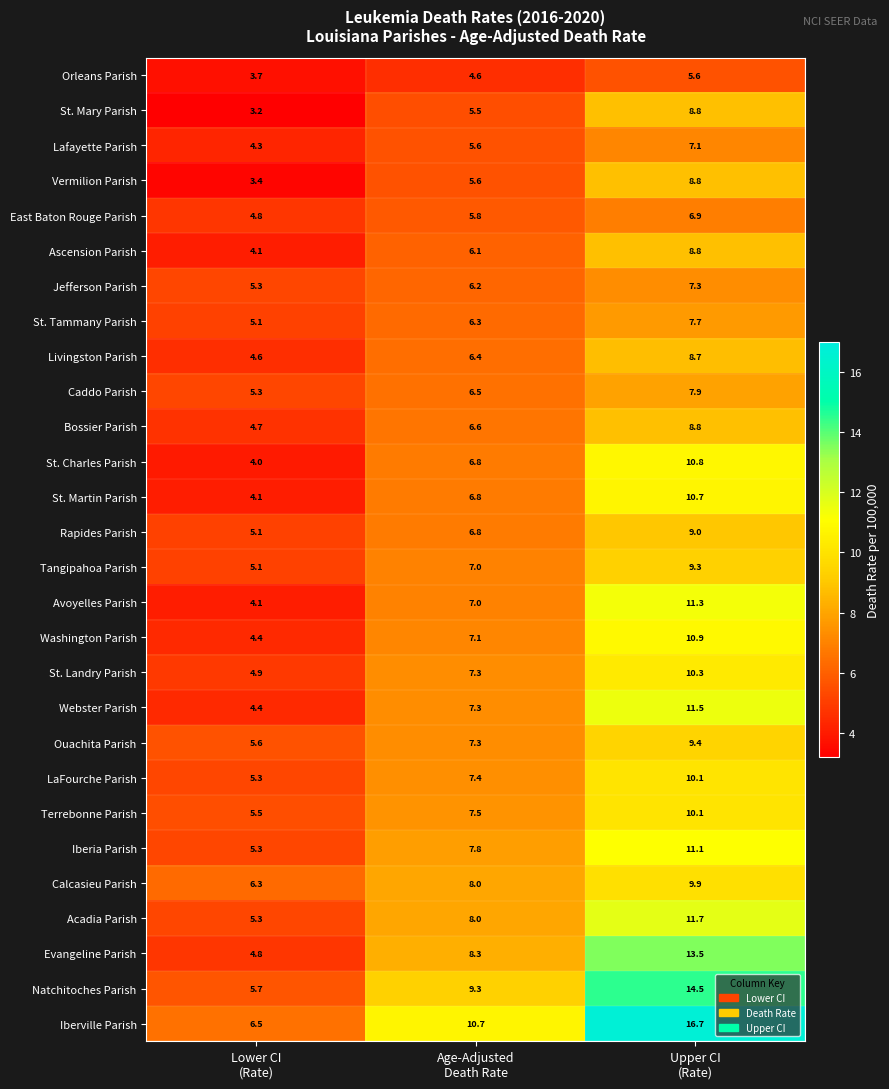

What is the minimum value shown in the chart?

3.2